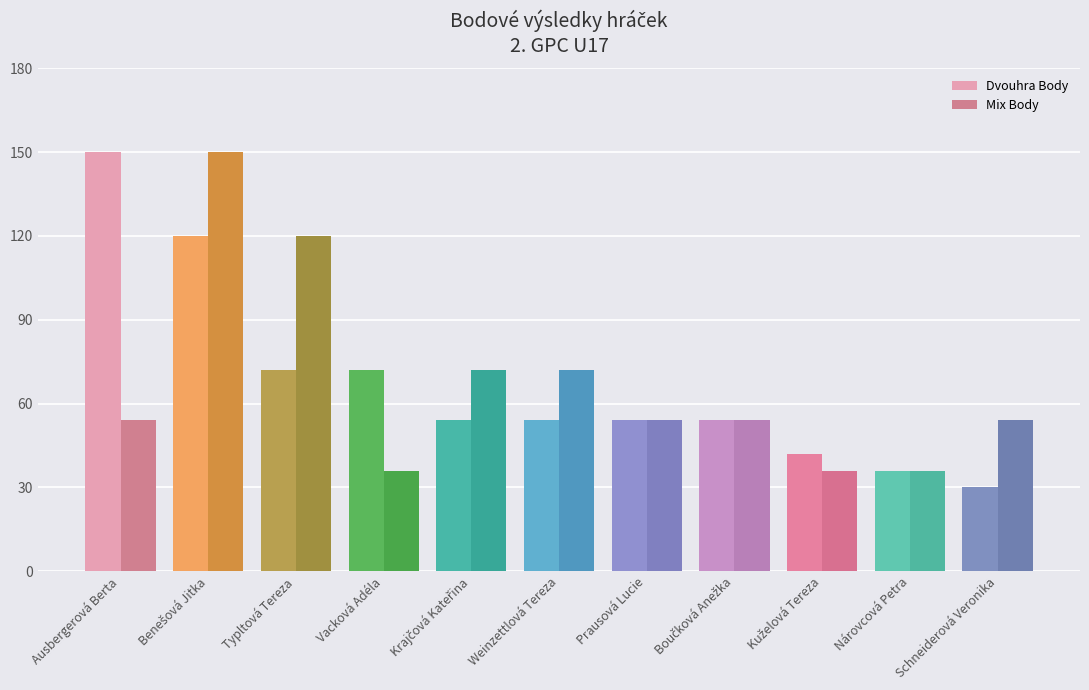

What value does the Mix Body series have at Typltová Tereza?

120